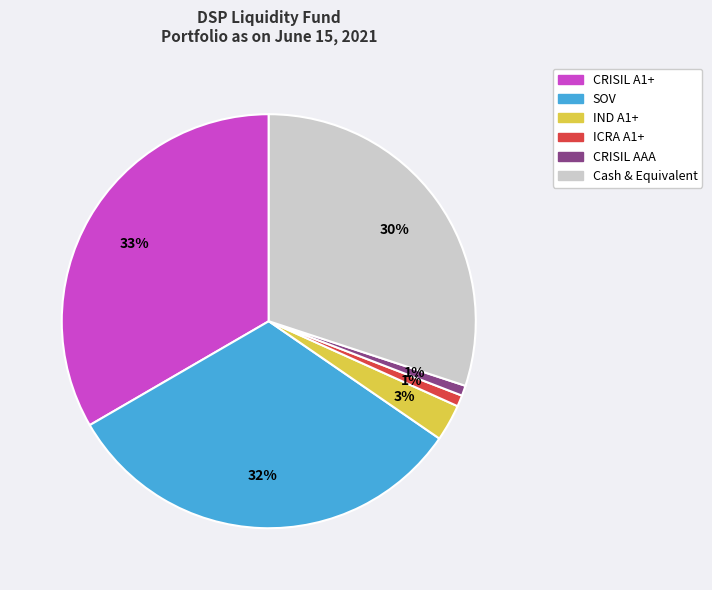

Combined, do CRISIL A1+ and CRISIL AAA account for over 50%?

No